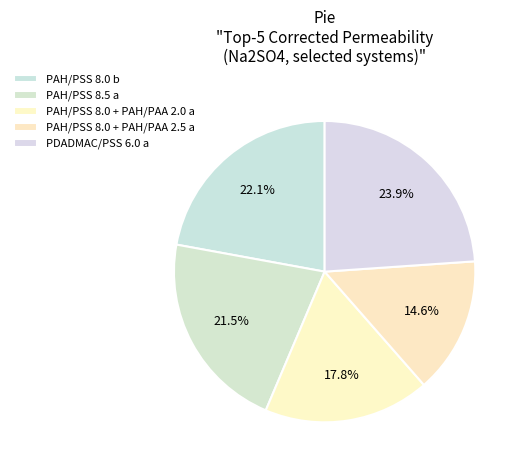

Count the number of slices in the pie.

5